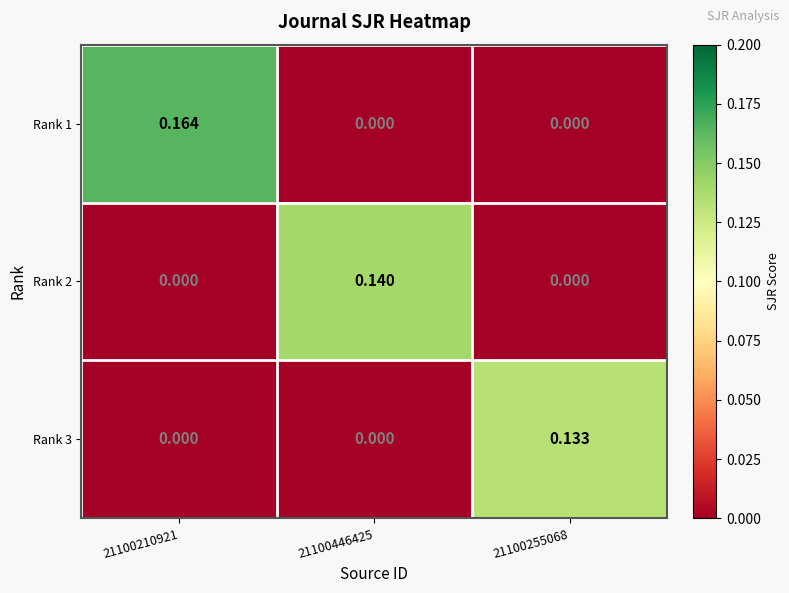

At how many categories does at least one series exceed 0?

3